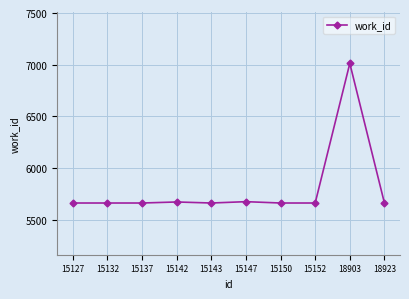

The value at 15152 is 5663. True or false?

True